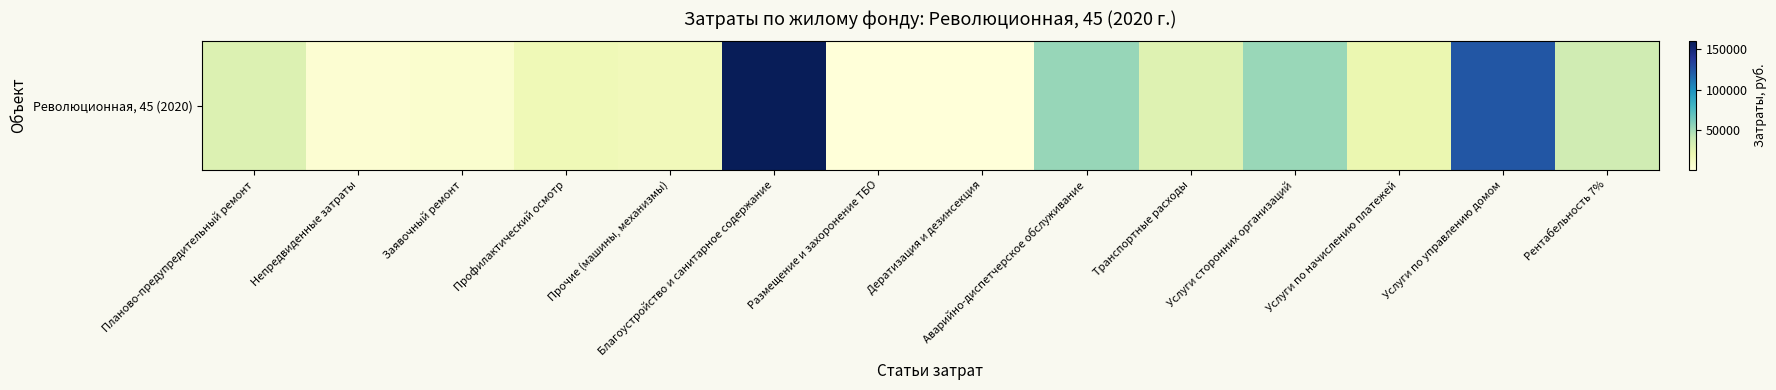

List the labels in order of value, largest first.

Благоустройство и санитарное содержание, Услуги по управлению домом, Аварийно-диспетчерское обслуживание, Услуги сторонних организаций, Рентабельность 7%, Планово-предупредительный ремонт, Транспортные расходы, Услуги по начислению платежей, Профилактический осмотр, Прочие (машины, механизмы), Заявочный ремонт, Непредвиденные затраты, Размещение и захоронение ТБО, Дератизация и дезинсекция